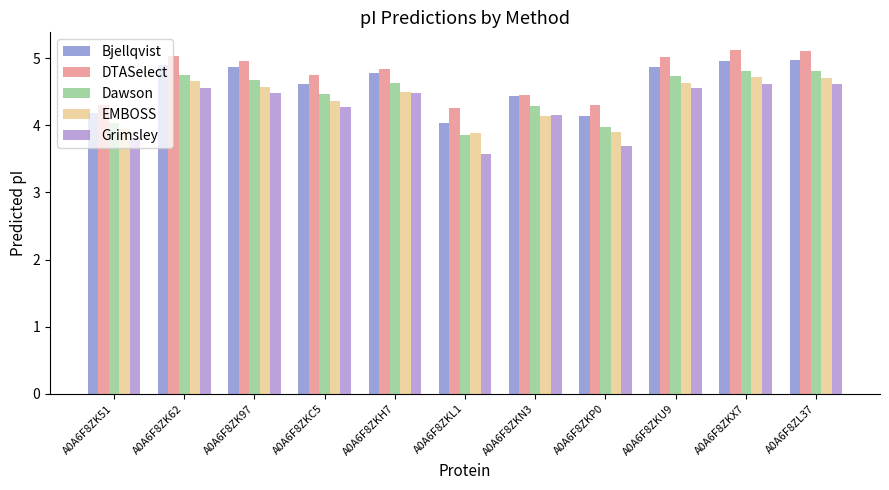

At A0A6F8ZKX7, list the series in order from smallest to largest.

Grimsley, EMBOSS, Dawson, Bjellqvist, DTASelect